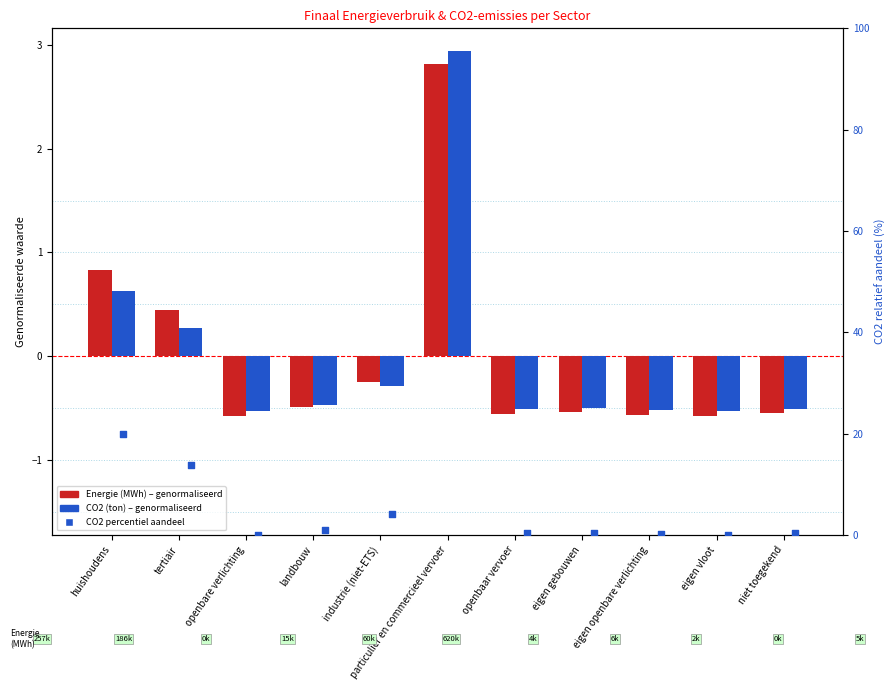

At which category is the sum across all series the highest?

particulier en commercieel vervoer